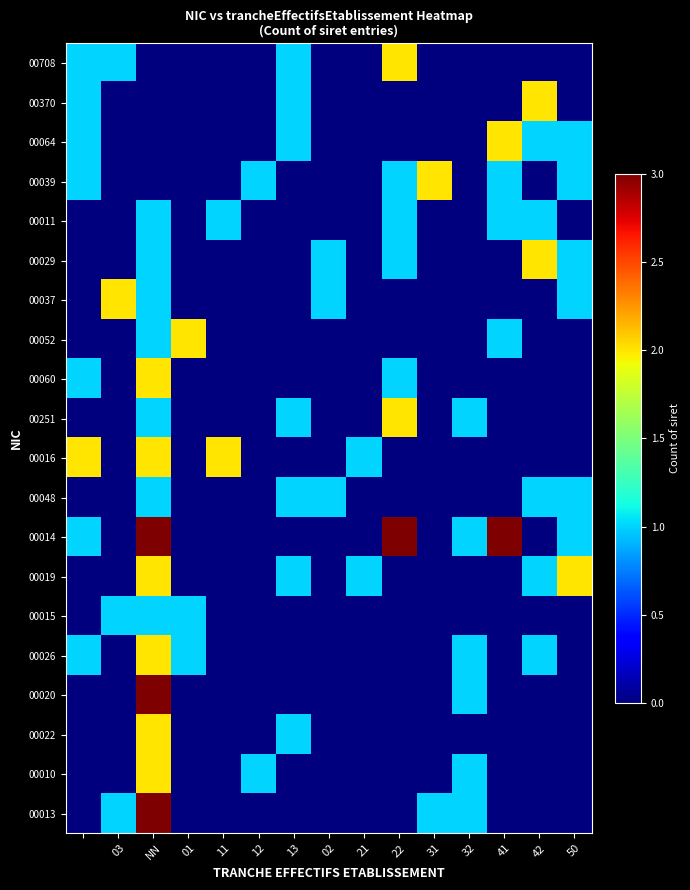

Reading left to right, list all the values displayed in this chart.

00708: 1	1	0	0	0	0	1	0	0	2	0	0	0	0	0
00370: 1	0	0	0	0	0	1	0	0	0	0	0	0	2	0
00064: 1	0	0	0	0	0	1	0	0	0	0	0	2	1	1
00039: 1	0	0	0	0	1	0	0	0	1	2	0	1	0	1
00011: 0	0	1	0	1	0	0	0	0	1	0	0	1	1	0
00029: 0	0	1	0	0	0	0	1	0	1	0	0	0	2	1
00037: 0	2	1	0	0	0	0	1	0	0	0	0	0	0	1
00052: 0	0	1	2	0	0	0	0	0	0	0	0	1	0	0
00060: 1	0	2	0	0	0	0	0	0	1	0	0	0	0	0
00251: 0	0	1	0	0	0	1	0	0	2	0	1	0	0	0
00016: 2	0	2	0	2	0	0	0	1	0	0	0	0	0	0
00048: 0	0	1	0	0	0	1	1	0	0	0	0	0	1	1
00014: 1	0	3	0	0	0	0	0	0	3	0	1	3	0	1
00019: 0	0	2	0	0	0	1	0	1	0	0	0	0	1	2
00015: 0	1	1	1	0	0	0	0	0	0	0	0	0	0	0
00026: 1	0	2	1	0	0	0	0	0	0	0	1	0	1	0
00020: 0	0	3	0	0	0	0	0	0	0	0	1	0	0	0
00022: 0	0	2	0	0	0	1	0	0	0	0	0	0	0	0
00010: 0	0	2	0	0	1	0	0	0	0	0	1	0	0	0
00013: 0	1	3	0	0	0	0	0	0	0	1	1	0	0	0